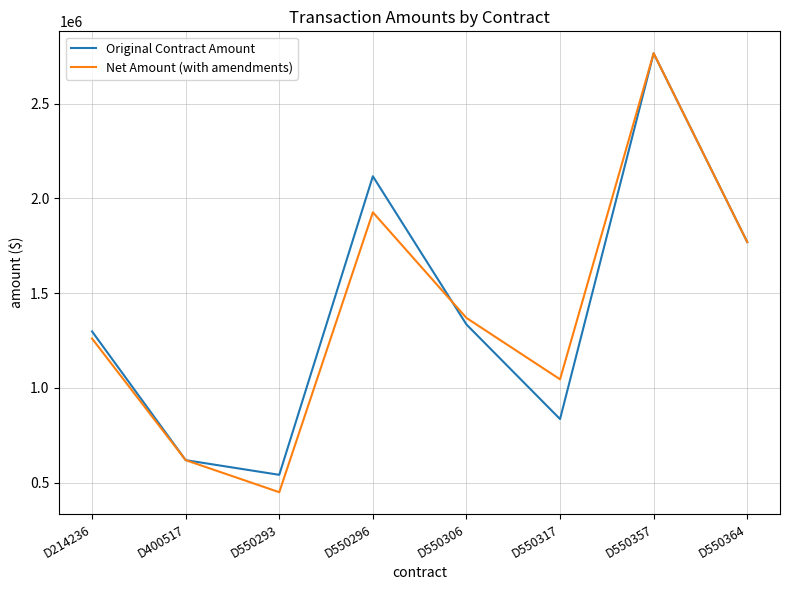

Reading left to right, transcribe all the data shown in this chart.

Original Contract Amount: 1297900.0	618322.0	540847.6	2117250.0	1334661.6	835200.0	2766575.0	1769850.0
Net Amount (with amendments): 1260247.0	618322.0	449071.6	1926955.0	1369156.6	1045200.0	2766575.0	1769850.0